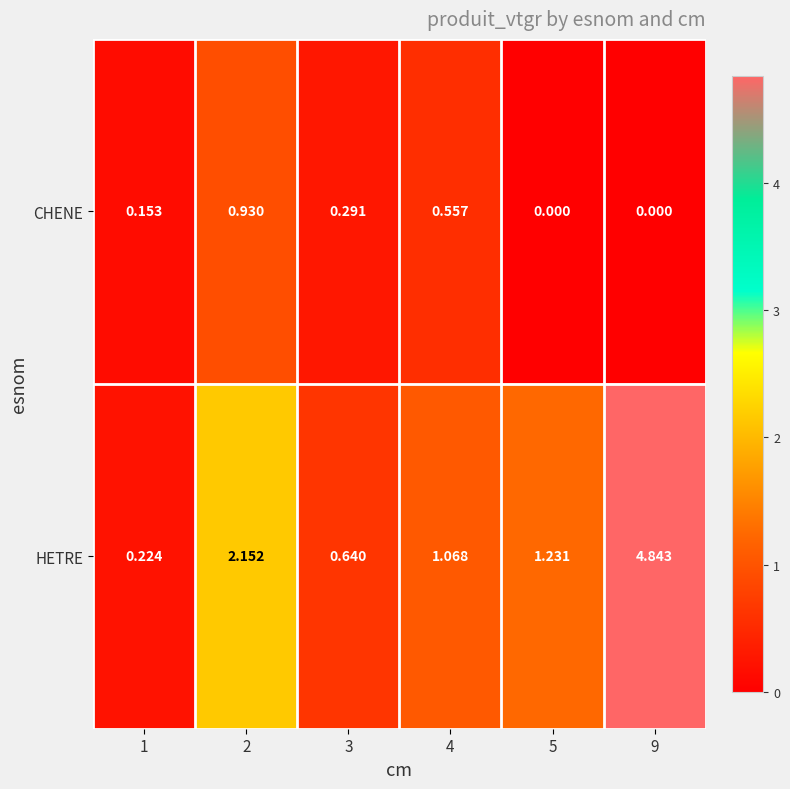

Which series changed the most between 1 and 5?

HETRE